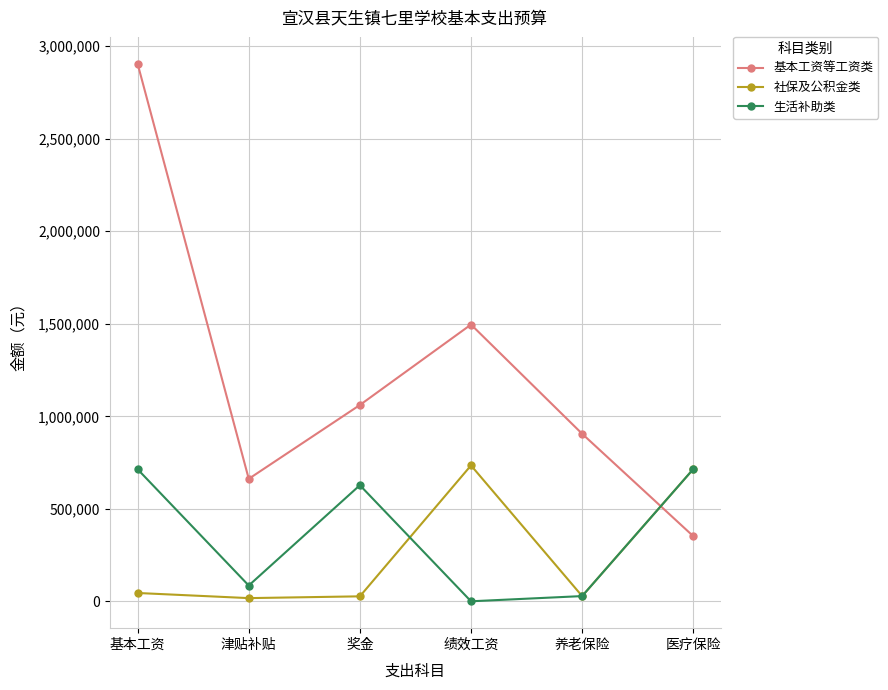

What is the difference between the maximum and minimum values in the 社保及公积金类 series?

716757